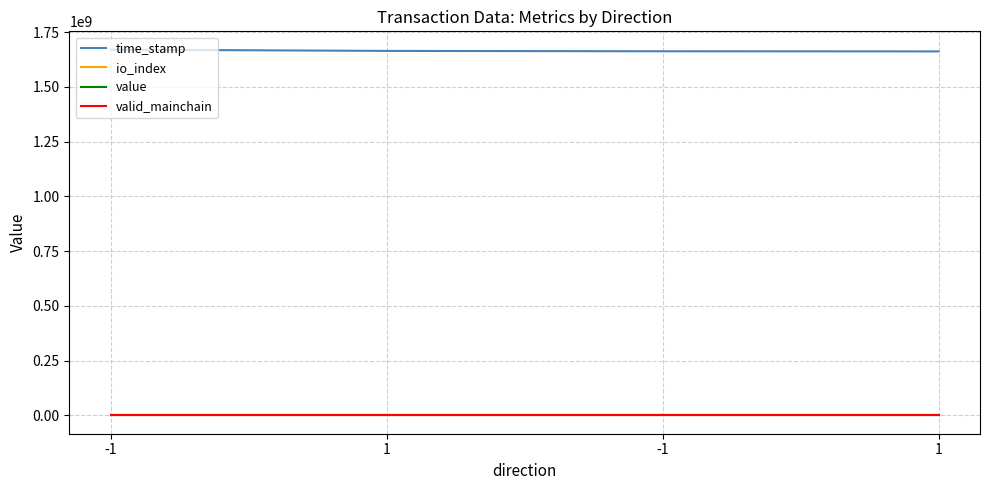

What are all the series names shown in the legend?

time_stamp, io_index, value, valid_mainchain